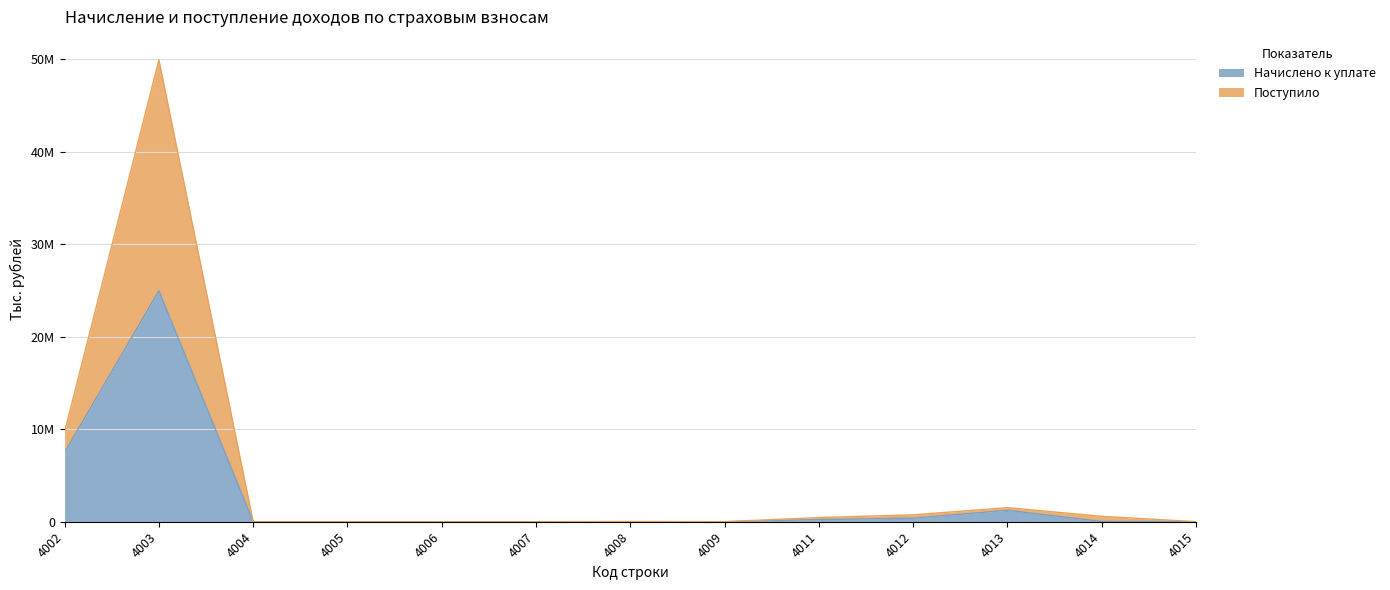

List the labels in order of Поступило value, largest first.

4003, 4002, 4013, 4012, 4014, 4011, 4008, 4015, 4009, 4004, 4005, 4007, 4006